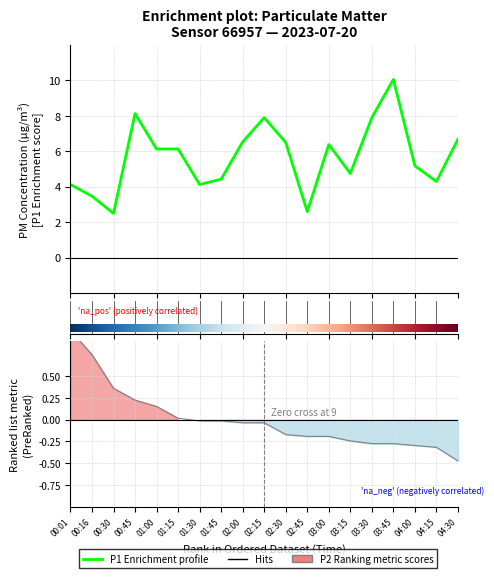

List the labels in order of value, smallest first.

00:30, 02:45, 00:16, 00:01, 01:30, 04:15, 01:45, 03:15, 04:00, 01:00, 01:15, 03:00, 02:30, 02:00, 04:30, 02:15, 03:30, 00:45, 03:45